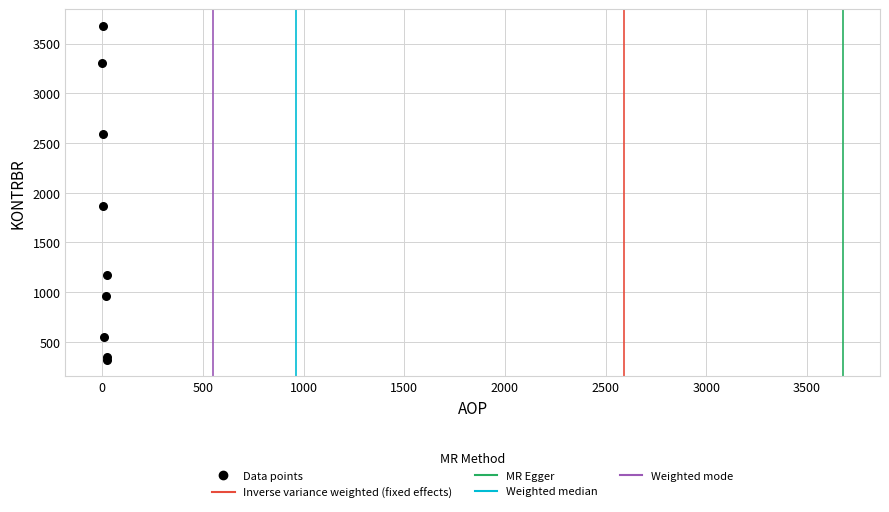

What Y value in the scatter plot is closest to 2000?

1862.7